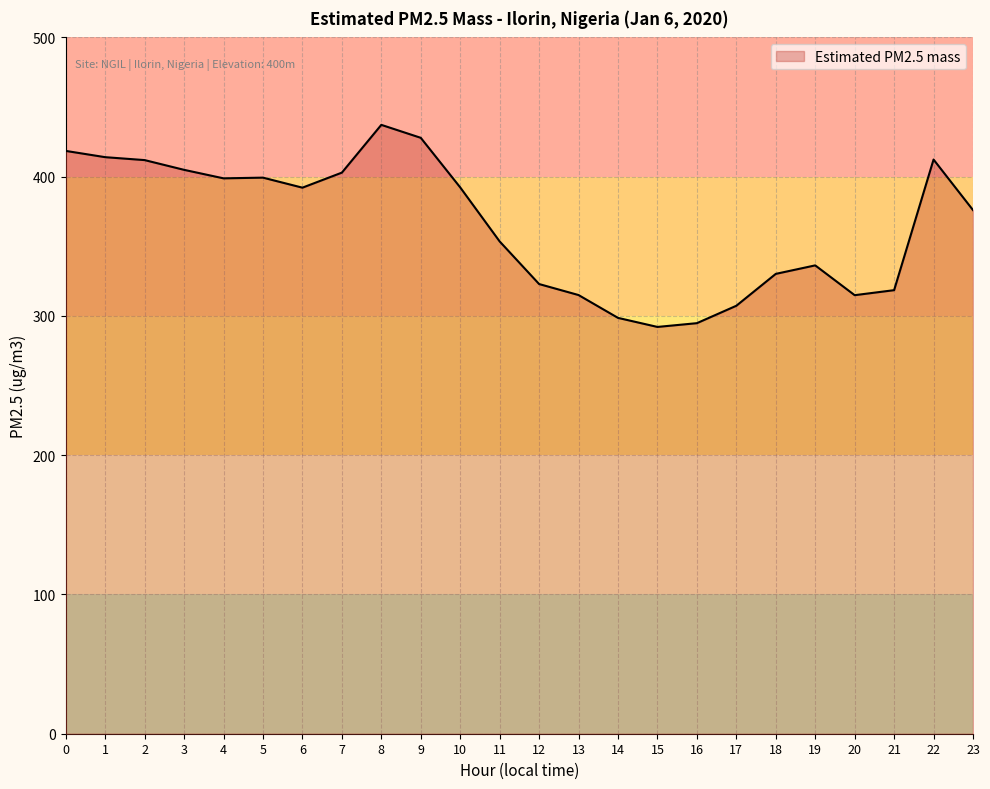

Which has a higher value, 22 or 18?

22